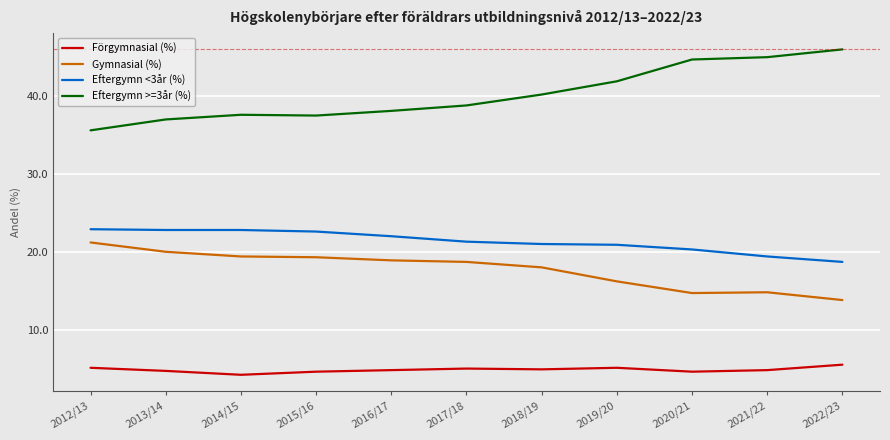

The Eftergymn >=3år (%) series shows 63.5 at 2015/16. True or false?

False